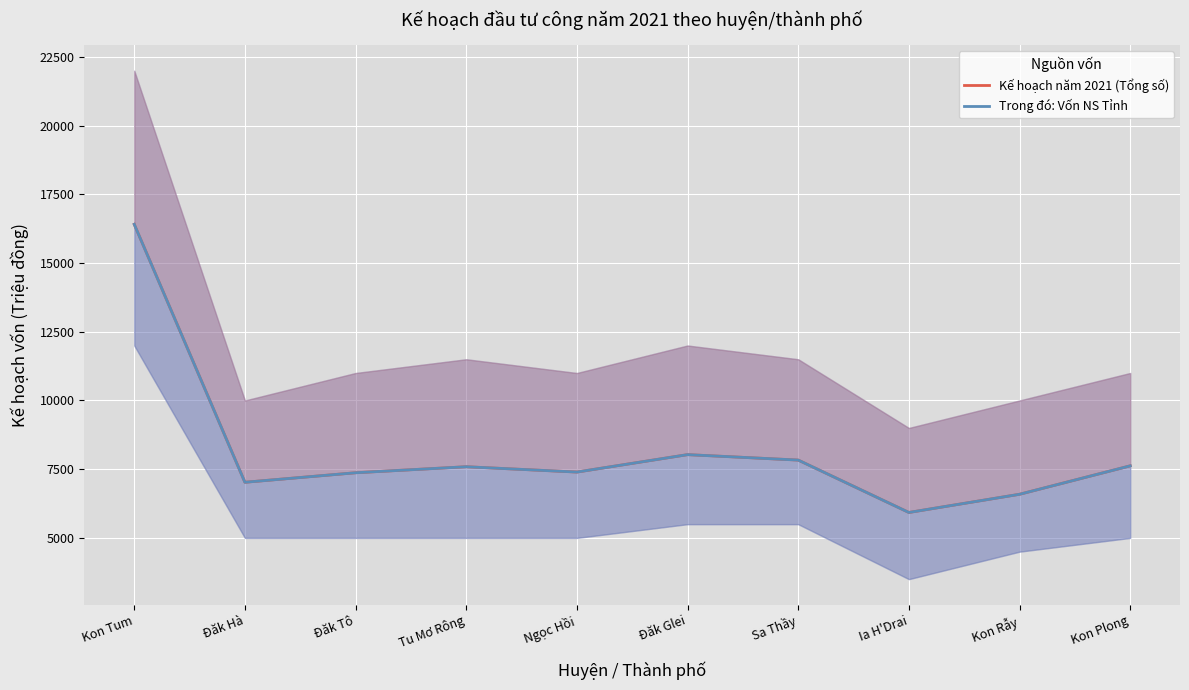

Which series has the largest range (max minus min)?

Kế hoạch năm 2021 (Tổng số)